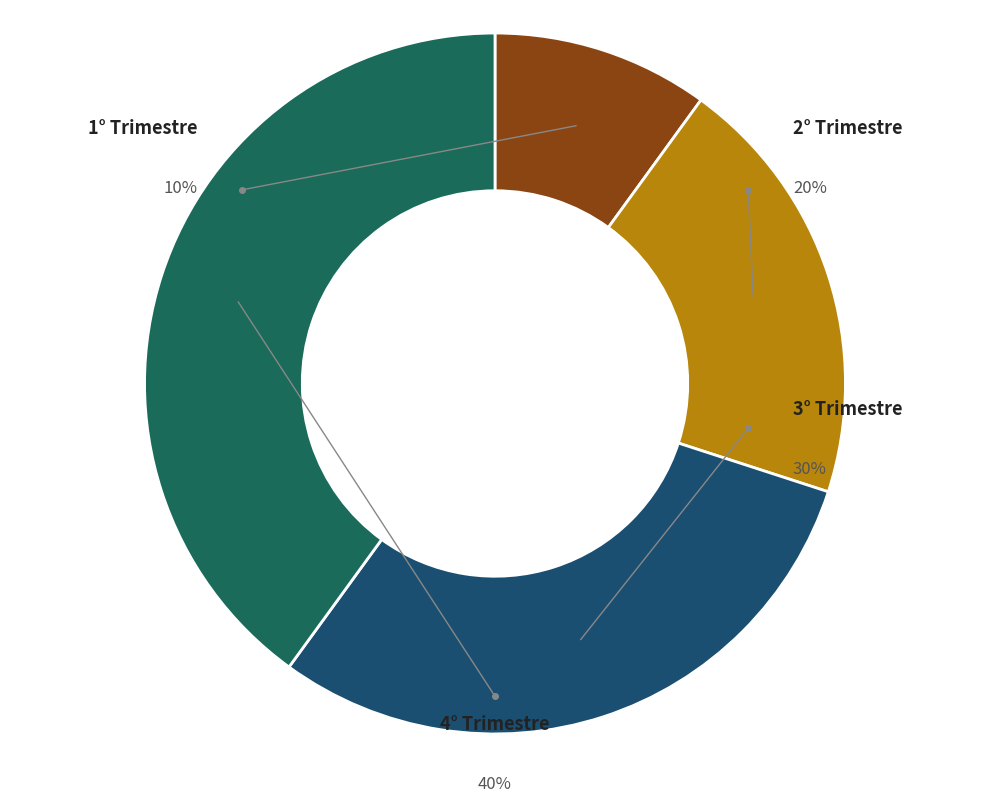

What percentage is the 1° Trimestre slice, to the nearest percent?

10%